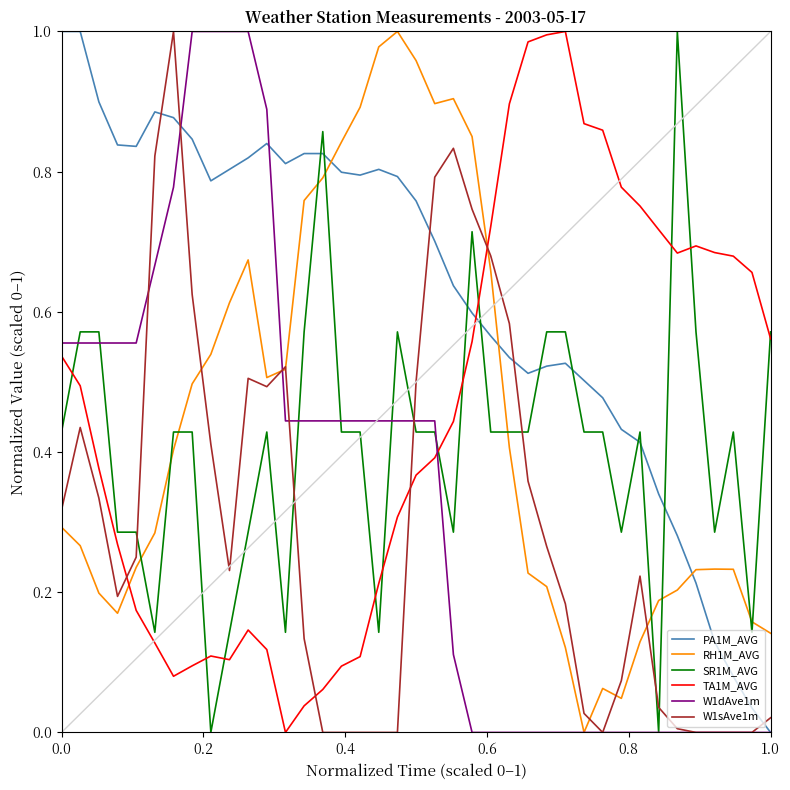

Which series has the largest total across all categories?

PA1M_AVG